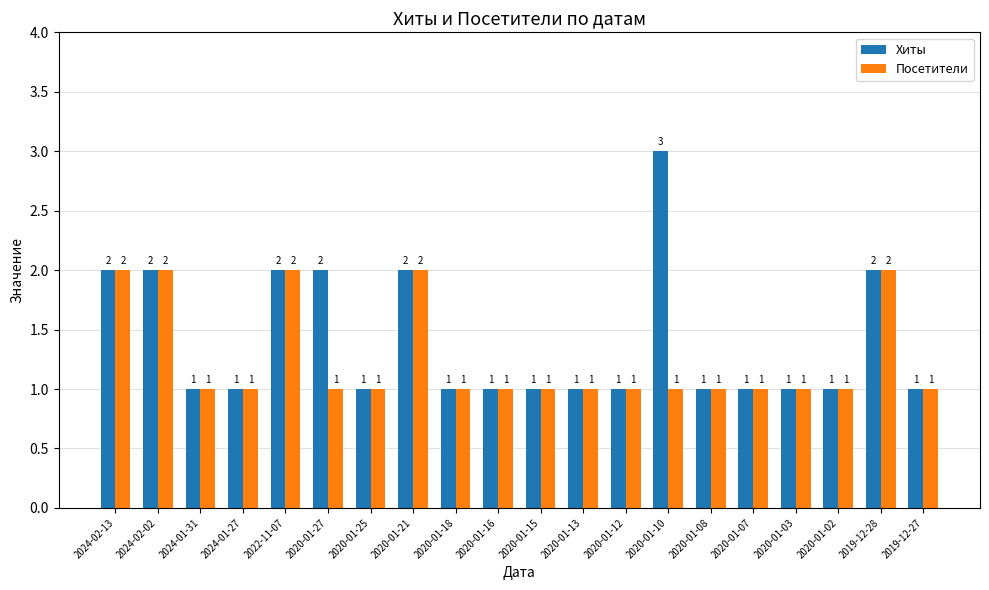

Which series has the largest range (max minus min)?

Хиты